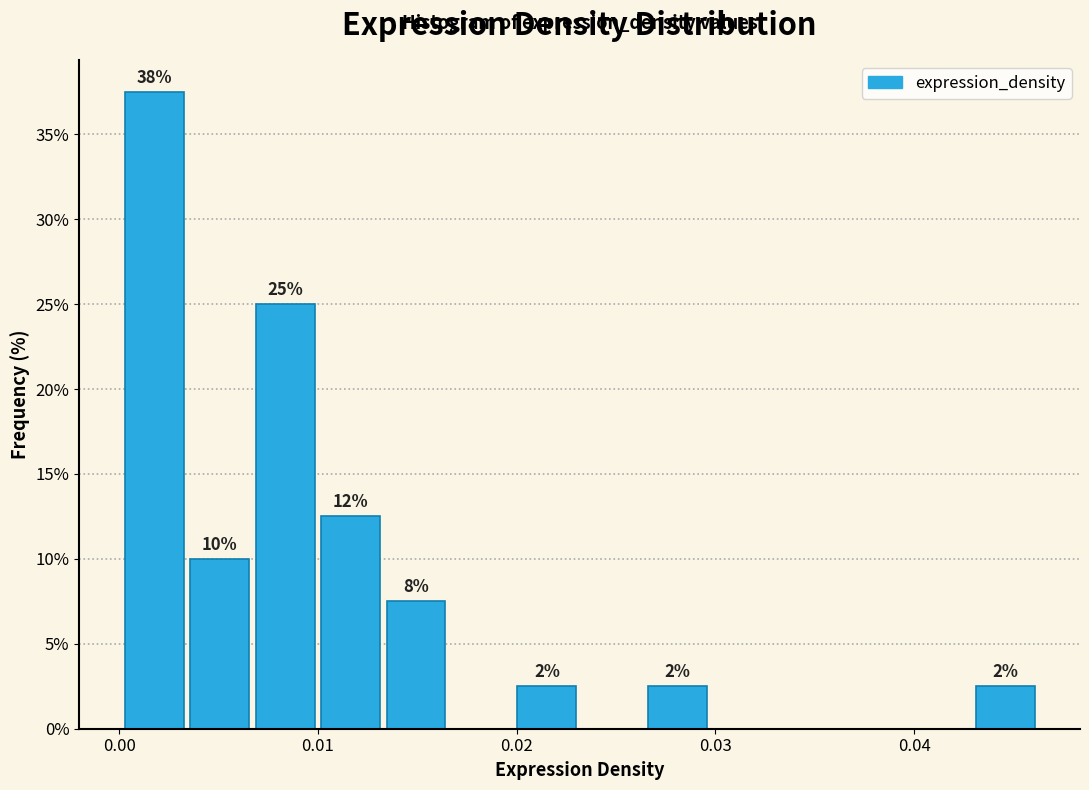

Read against the x-axis, roughly where is the centre of the tallest bar?

0.002